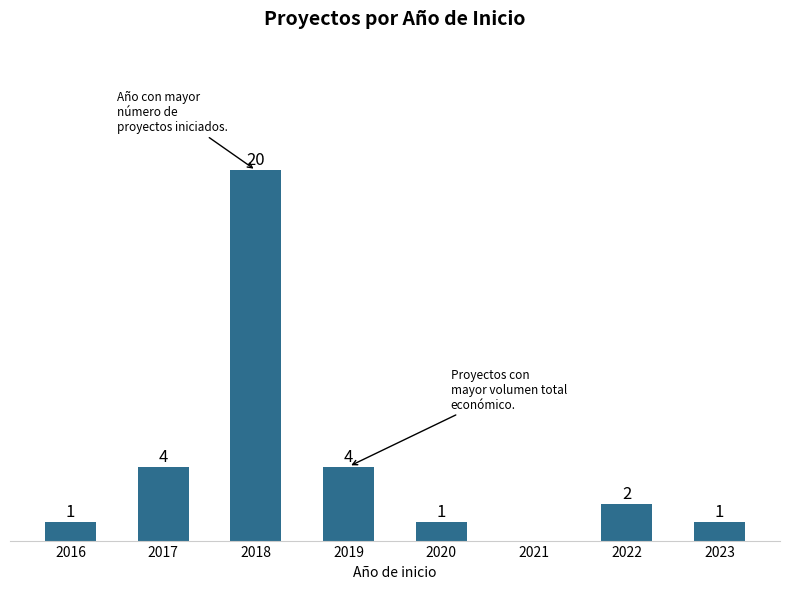

Are the bars horizontal?

No